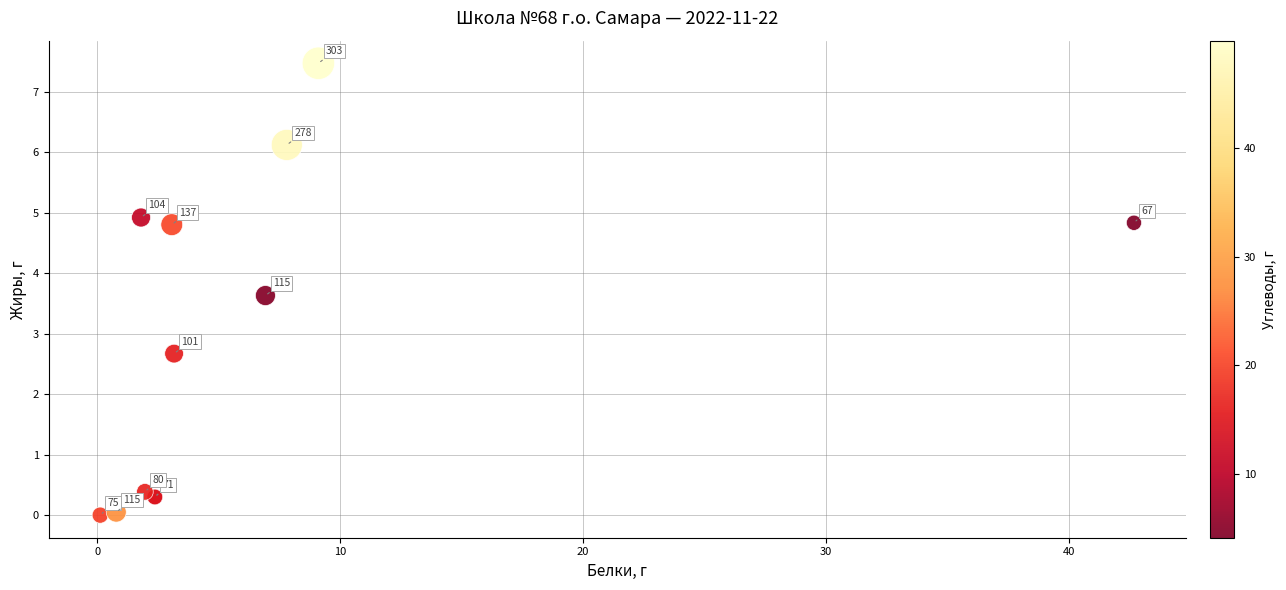

What Y value in the scatter plot is closest to 3?

2.7